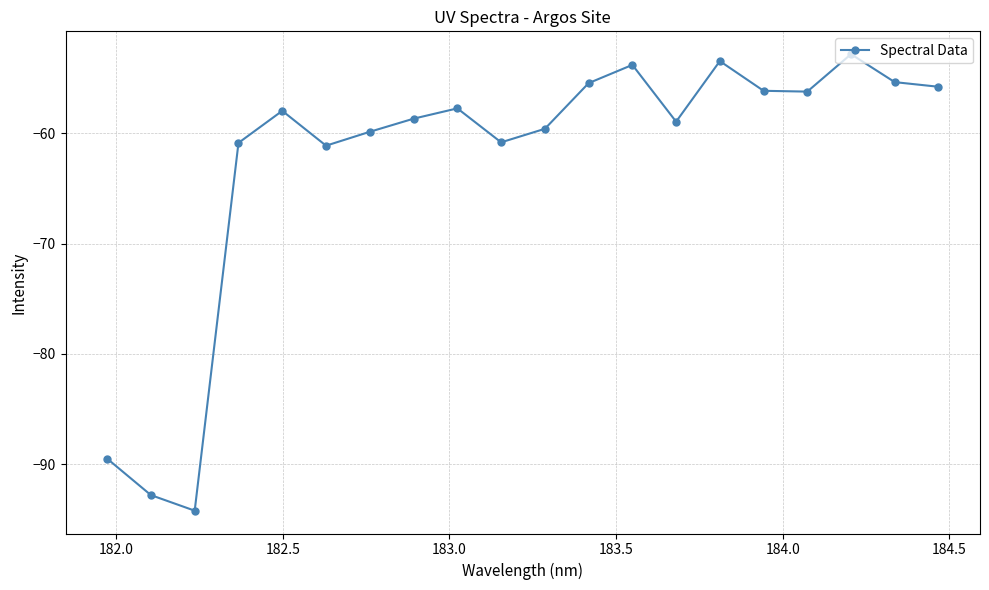

What is the greatest value displayed?

-52.8